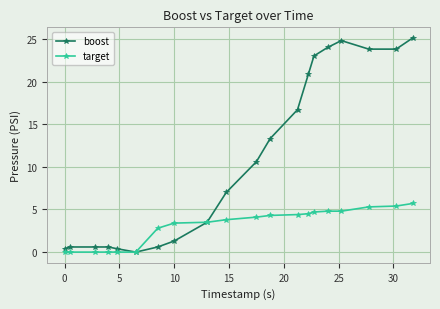

What is the difference between the second highest and second lowest values in the boost series?

24.4